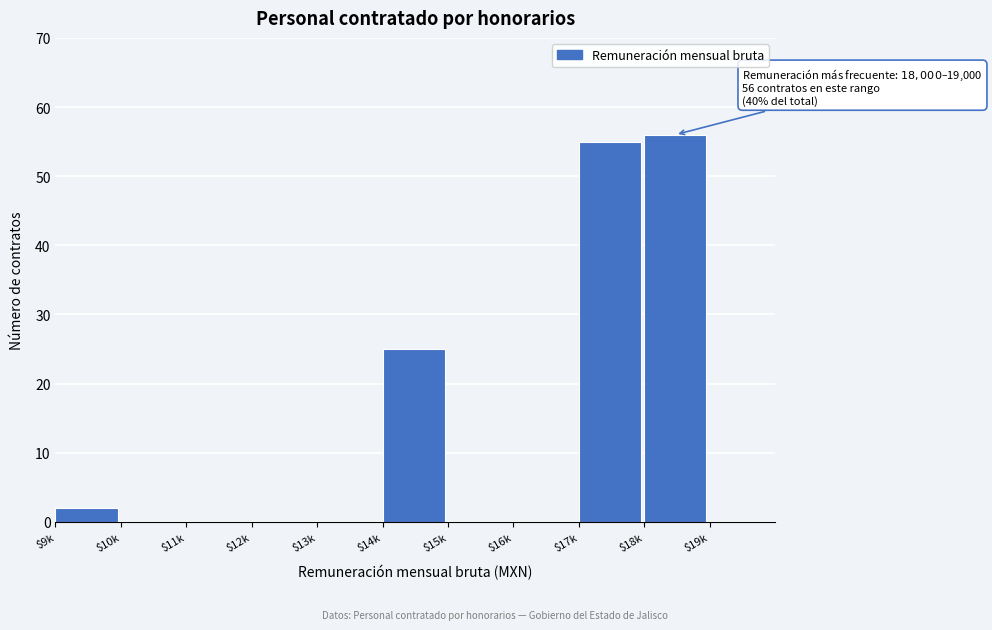

The chart shows a value of 0 at $12k. True or false?

True